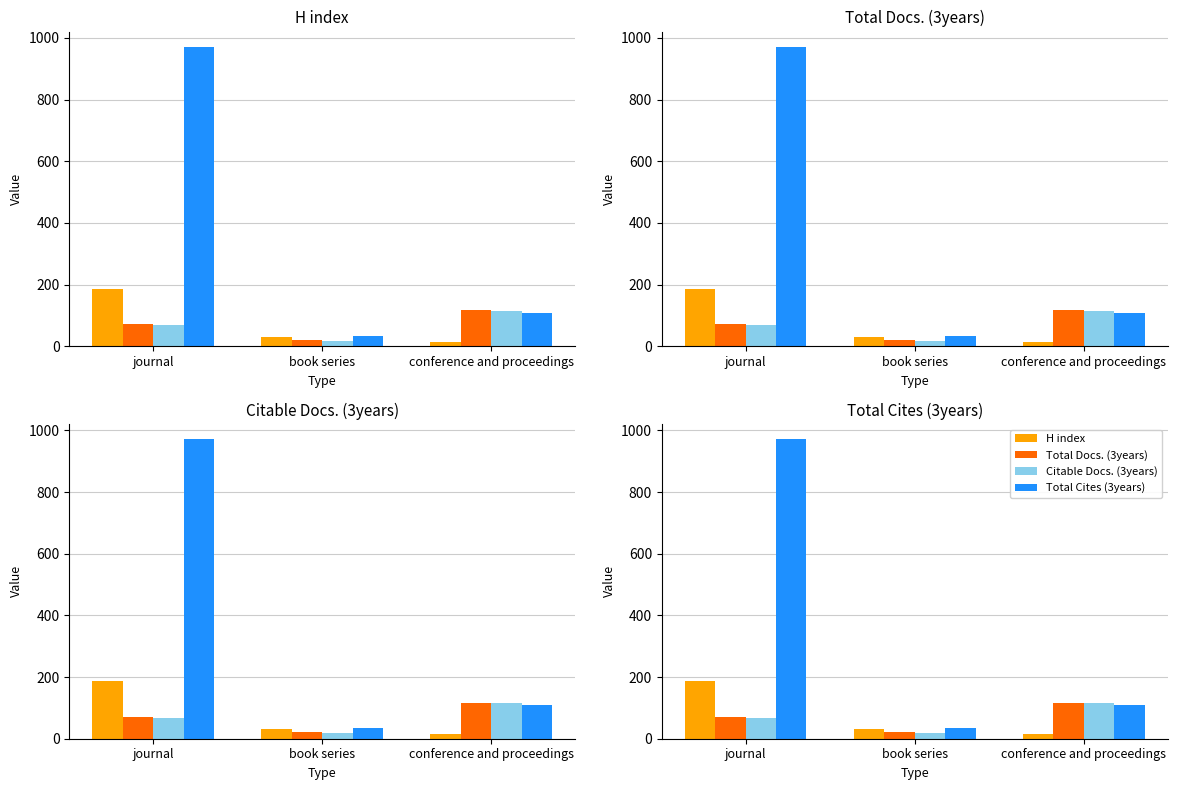

What is the sum of all Citable Docs. (3years) values?

201